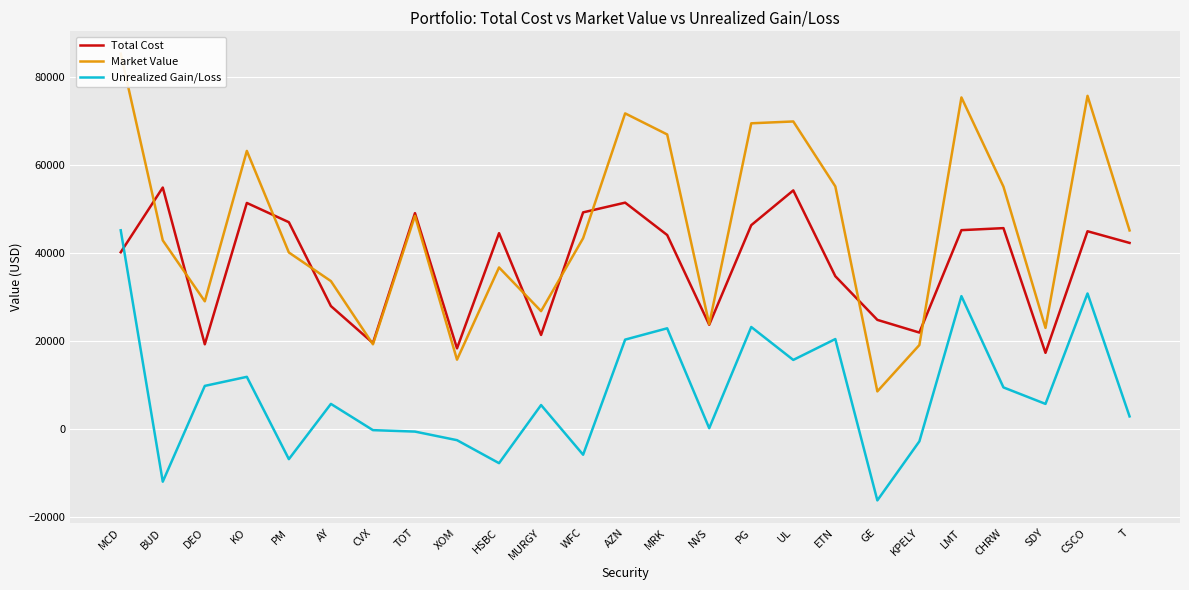

True or false: Unrealized Gain/Loss and Market Value intersect in this chart.

False